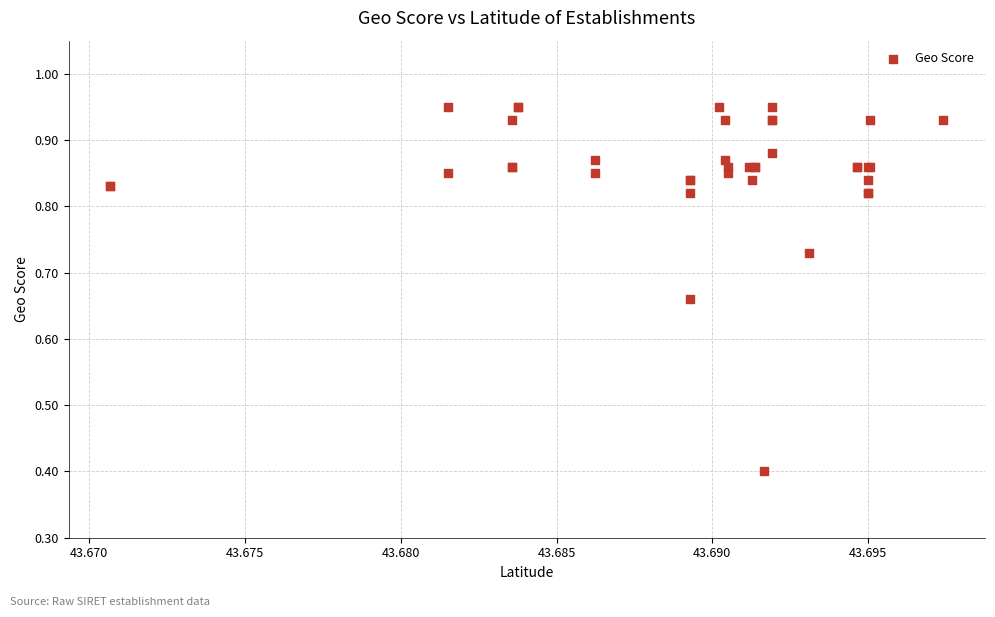

What Y value in the scatter plot is closest to 0?

0.4